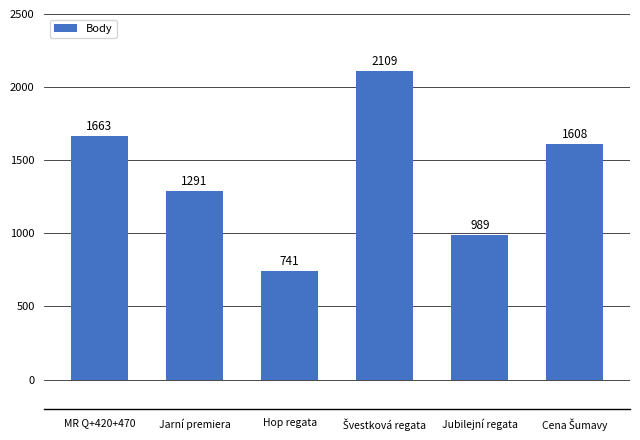

What is the average value?

1400